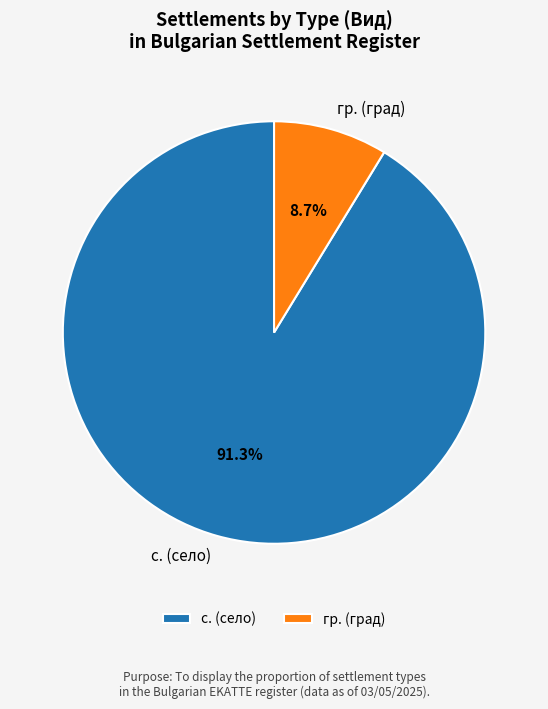

What percentage do с. (село) and гр. (град) together represent?

100.0%